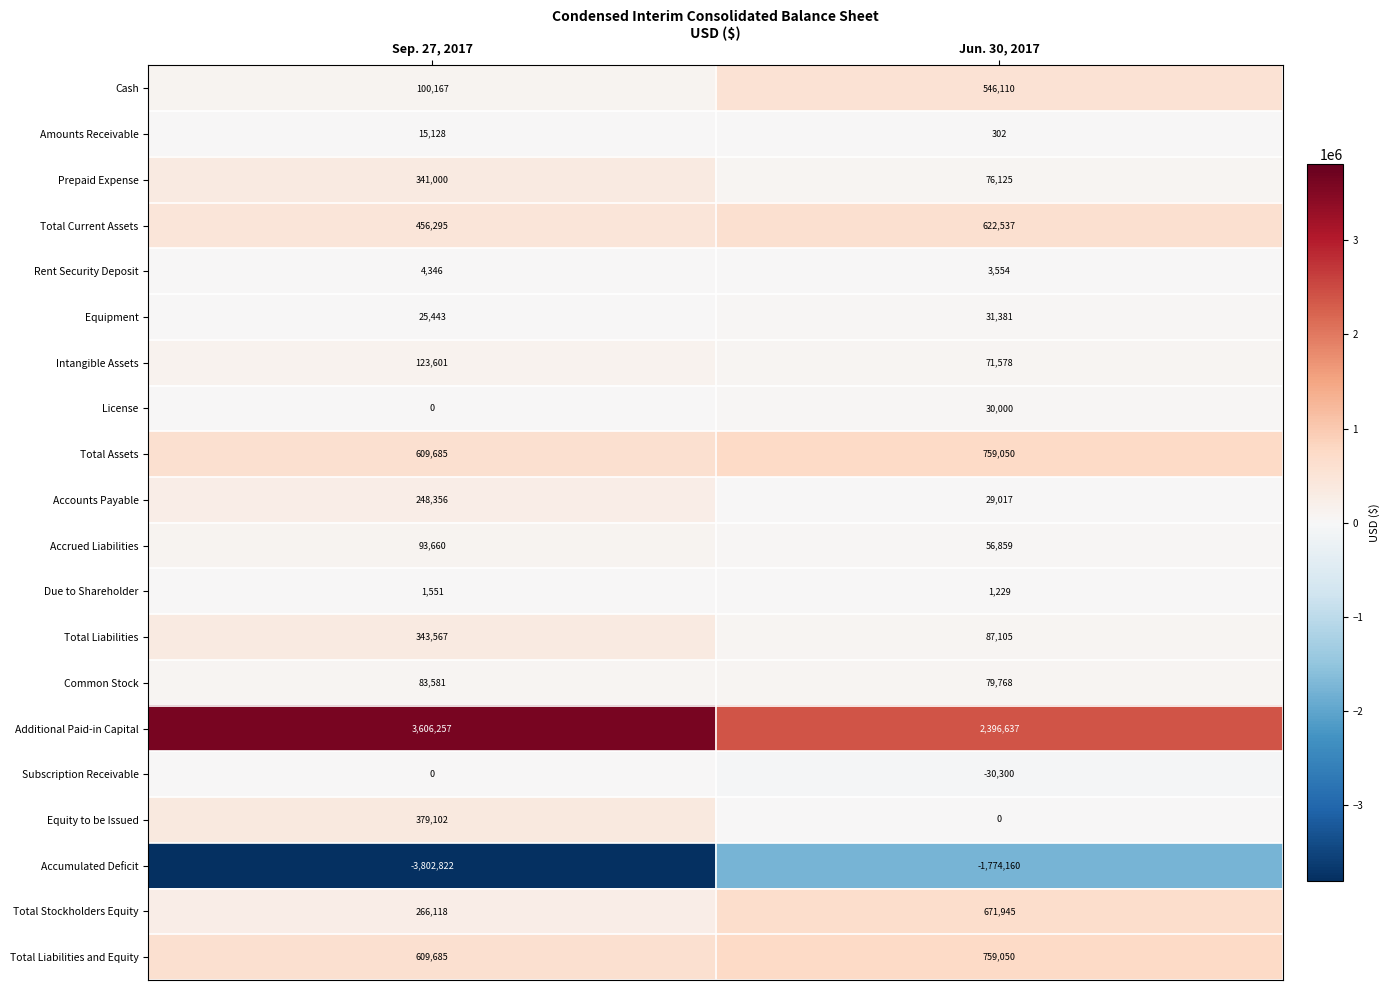

Count the number of data series in this chart.

20